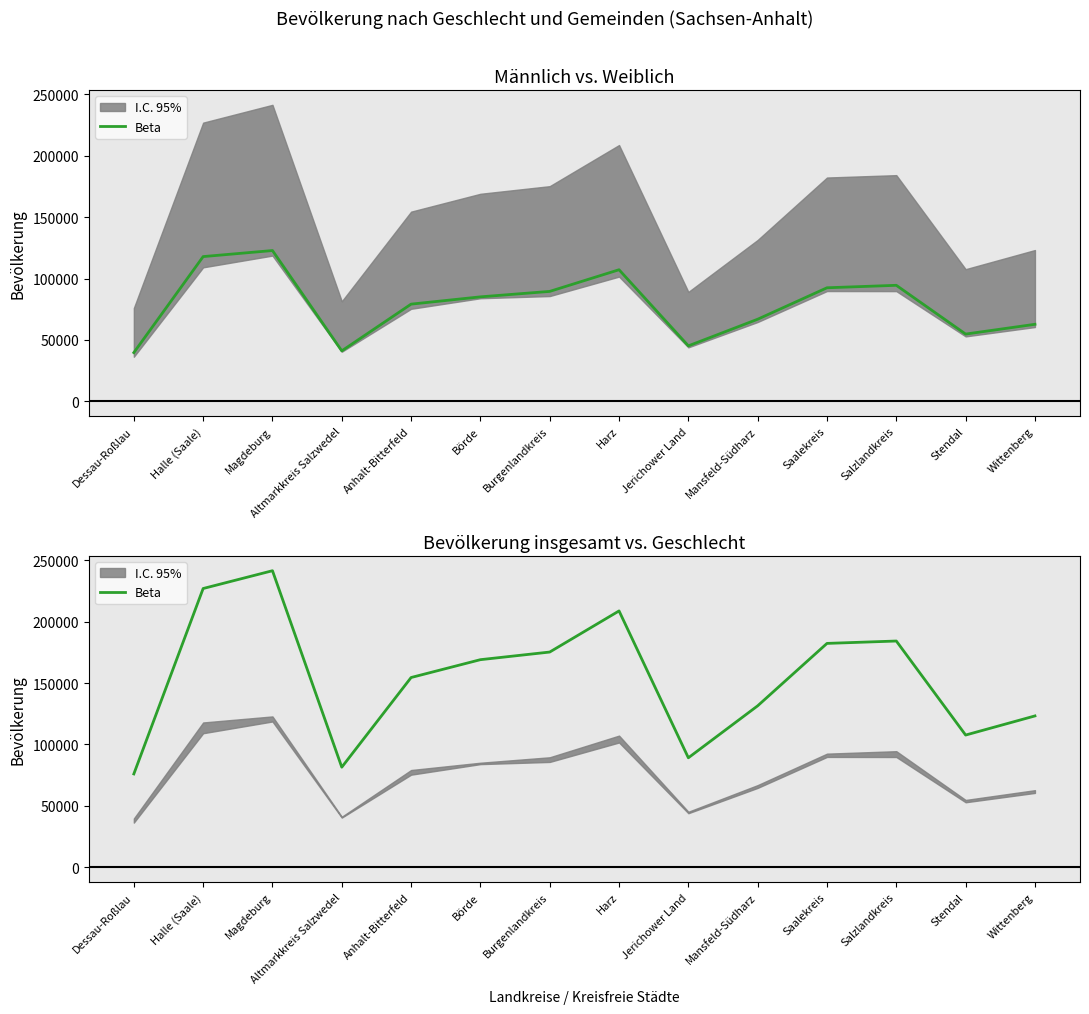

Rank the categories by value from highest to lowest.

Magdeburg, Halle (Saale), Harz, Salzlandkreis, Saalekreis, Burgenlandkreis, Börde, Anhalt-Bitterfeld, Mansfeld-Südharz, Wittenberg, Stendal, Jerichower Land, Altmarkkreis Salzwedel, Dessau-Roßlau